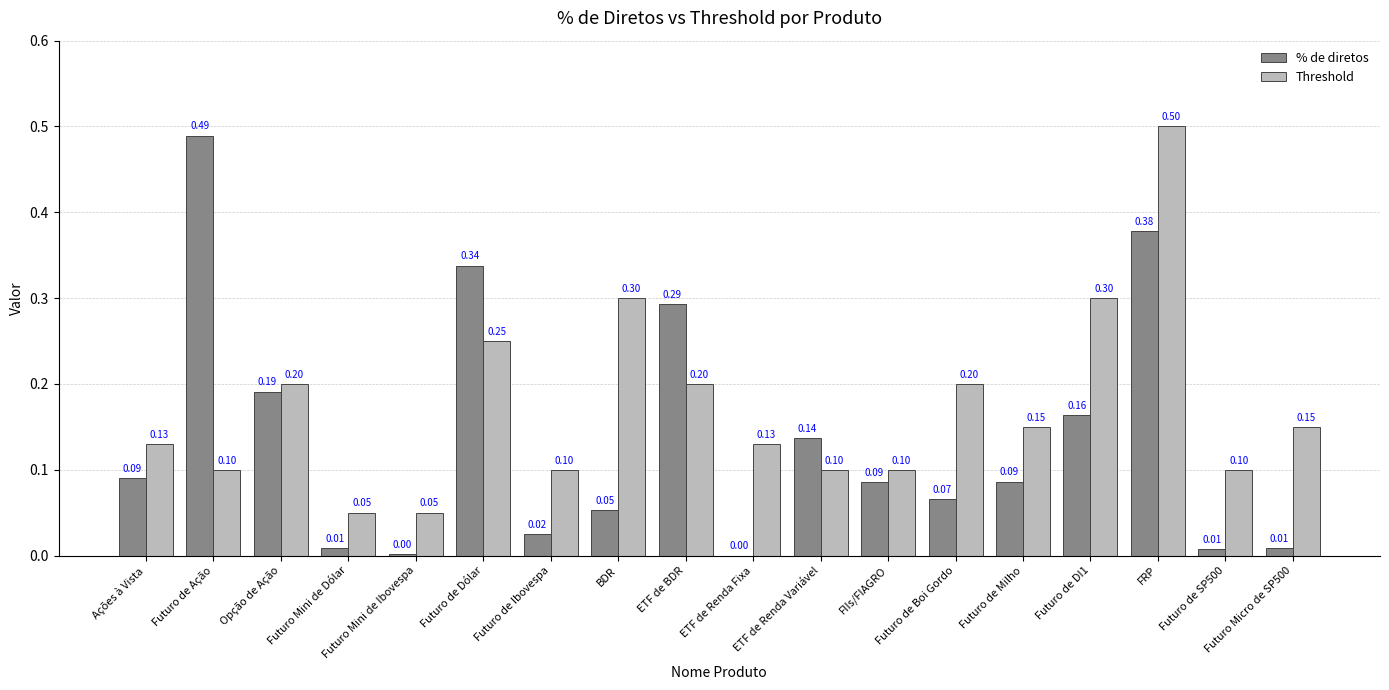

What is the sum of all Threshold values?

3.1